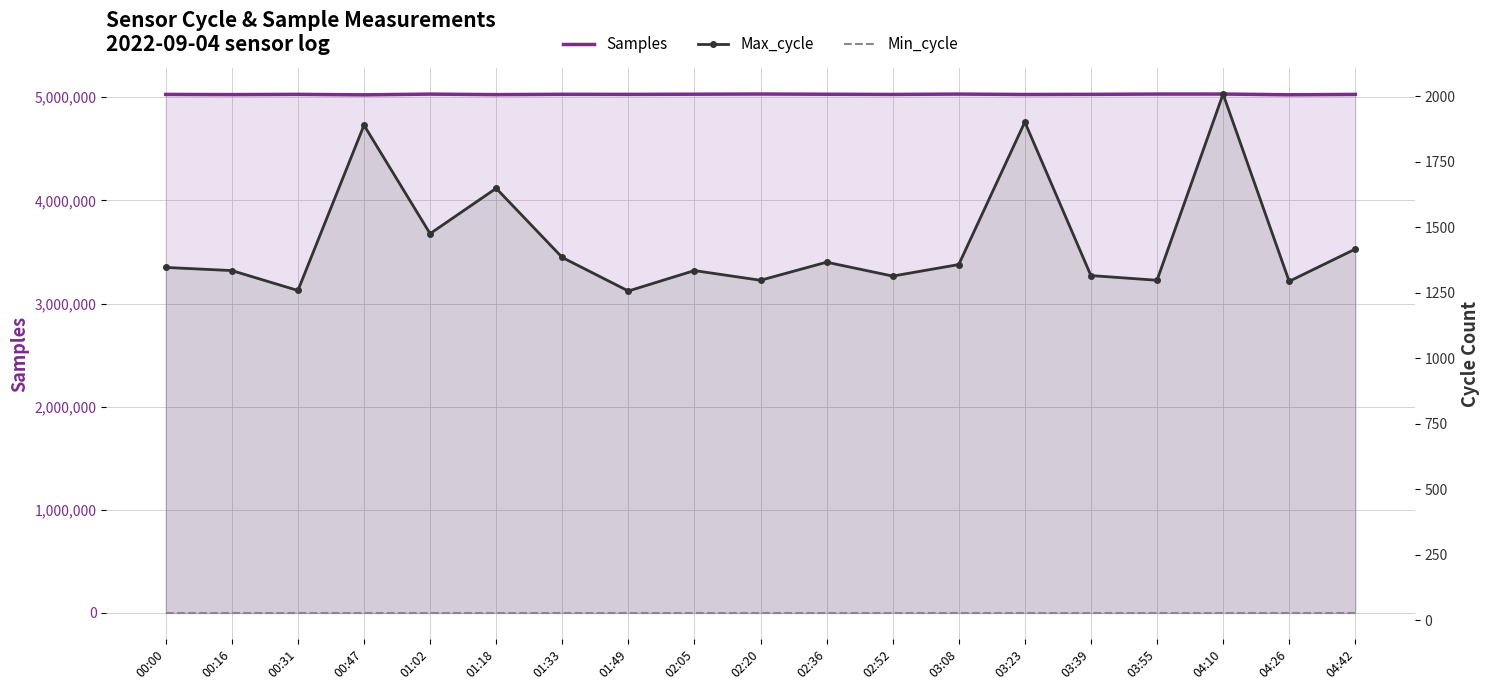

What is the label of the 13th point from the left?

03:08